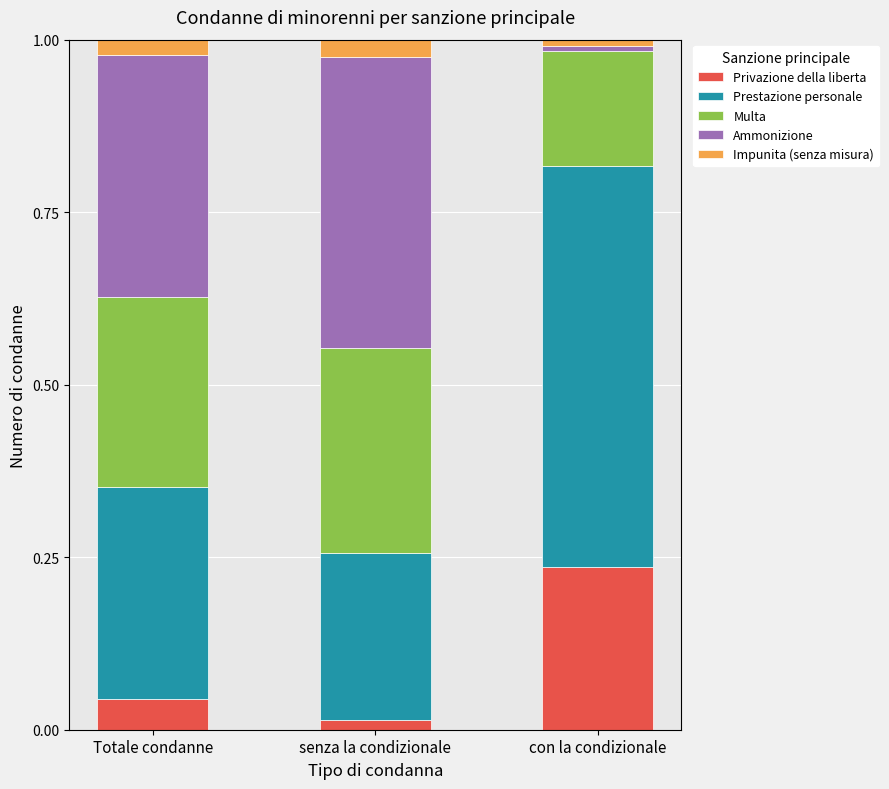

Rank the categories by Privazione della liberta value from highest to lowest.

con la condizionale, Totale condanne, senza la condizionale